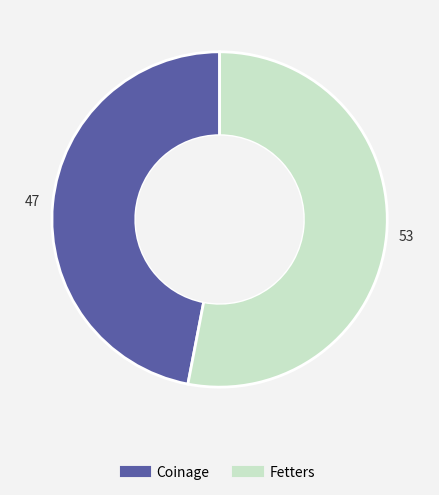

Rank the categories by value from lowest to highest.

Coinage, Fetters